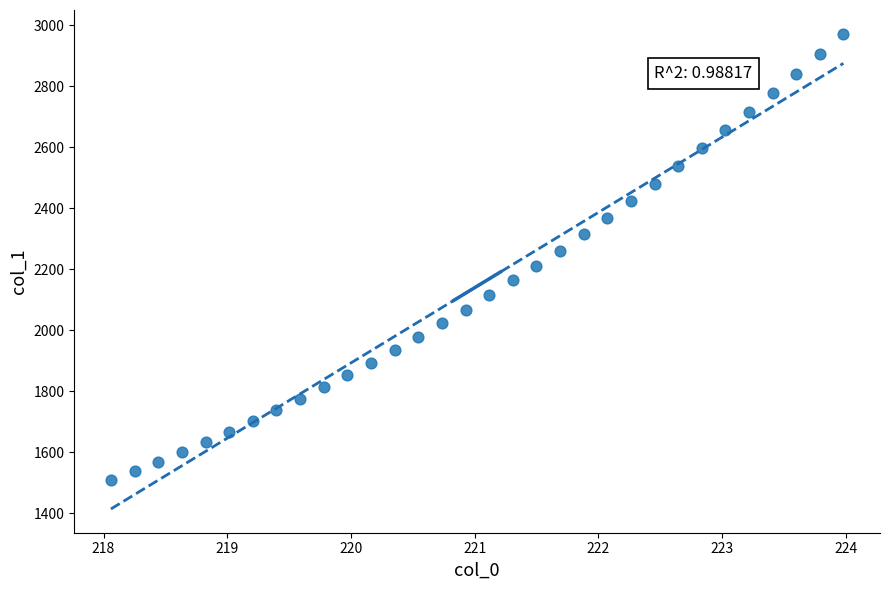

What is the range of X values (max minus min)?

5.9